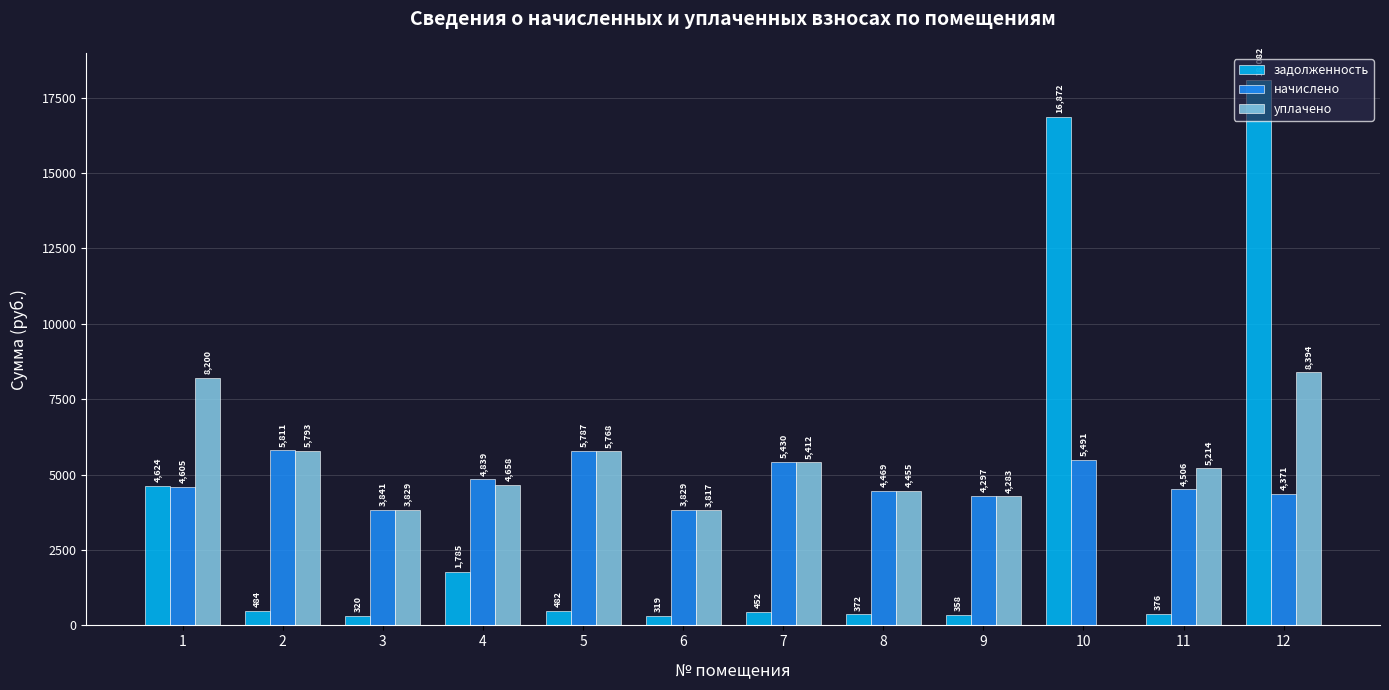

What is the maximum value shown in the chart?

18081.7